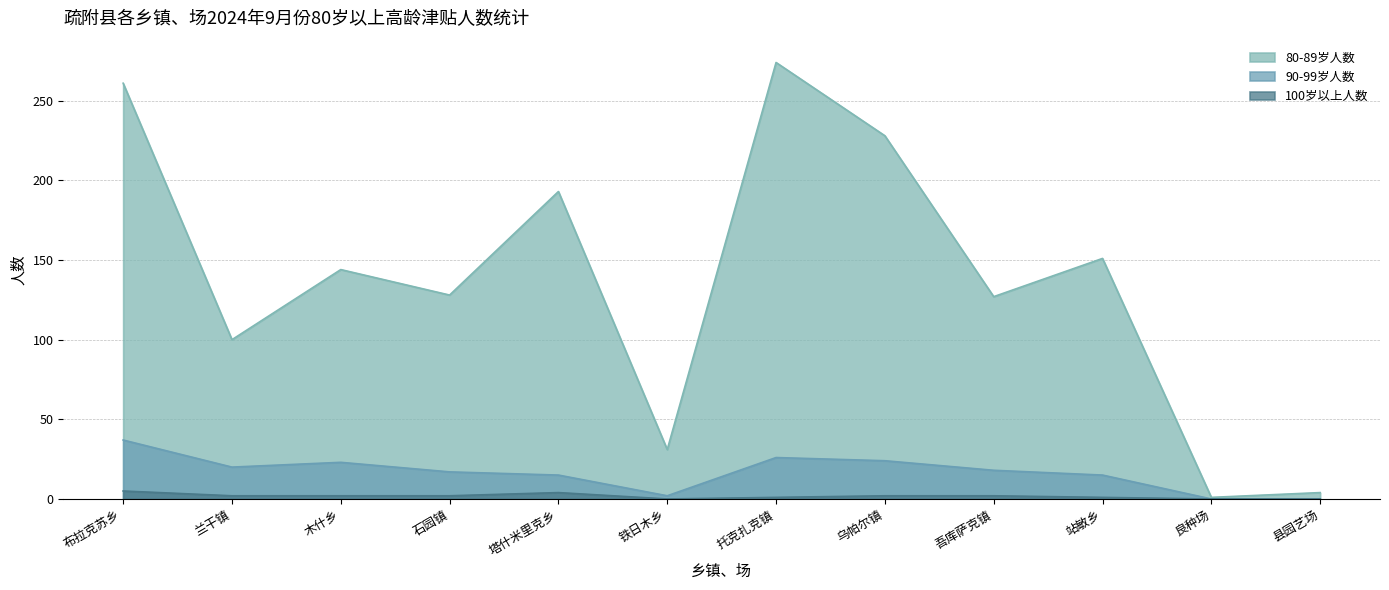

Between 兰干镇 and 石园镇, which series saw the biggest shift?

80-89岁人数